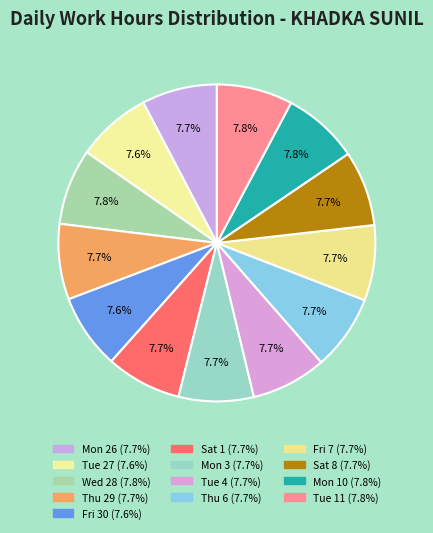

To the nearest percent, what is the average slice percentage?

8%